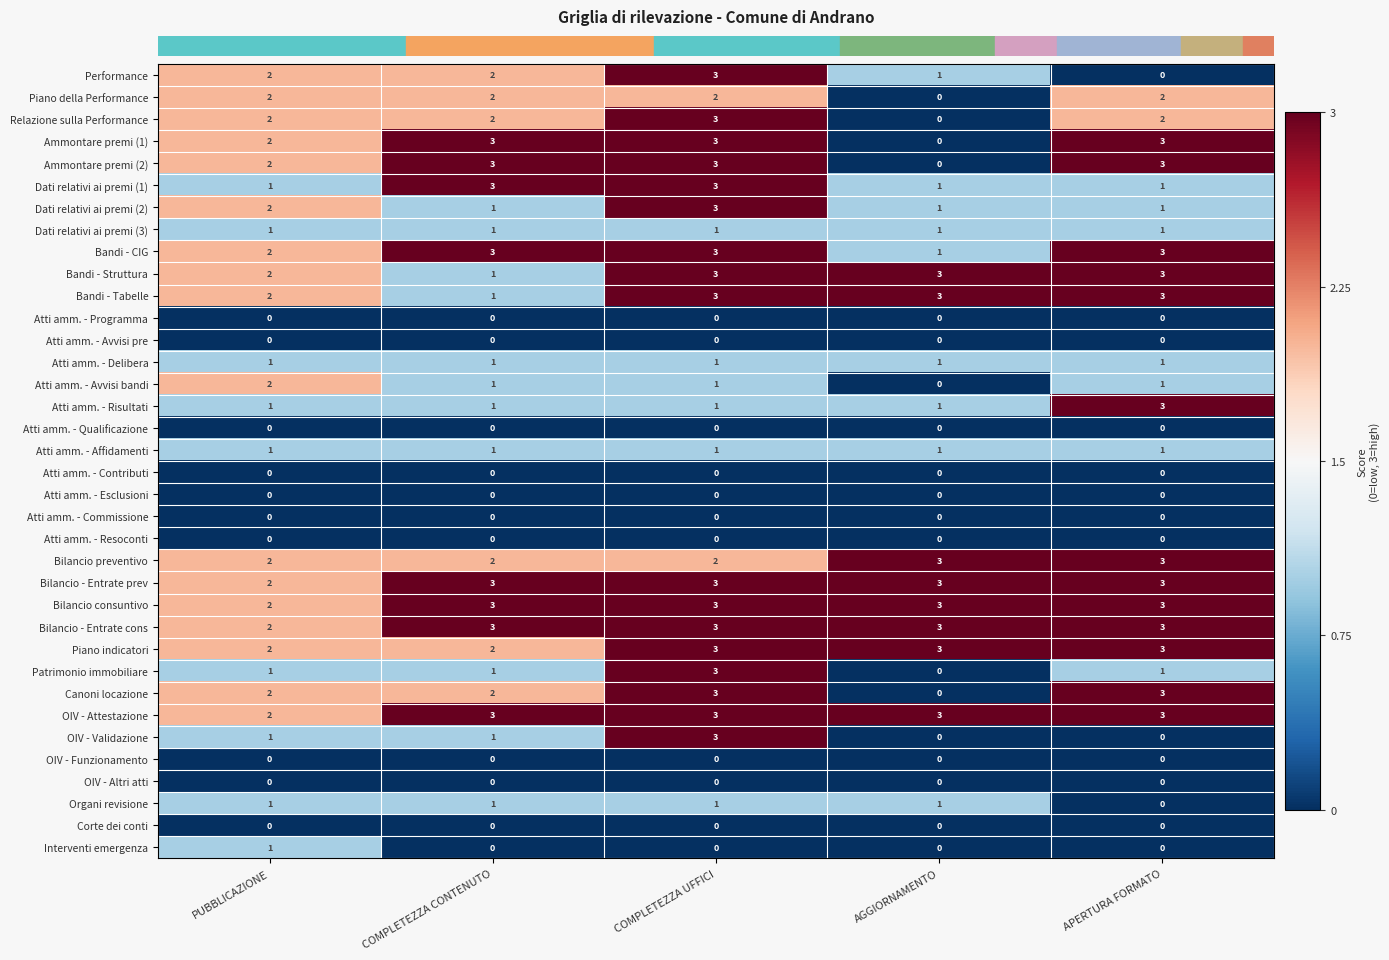

What is the sum of all Relazione sulla Performance values?

9